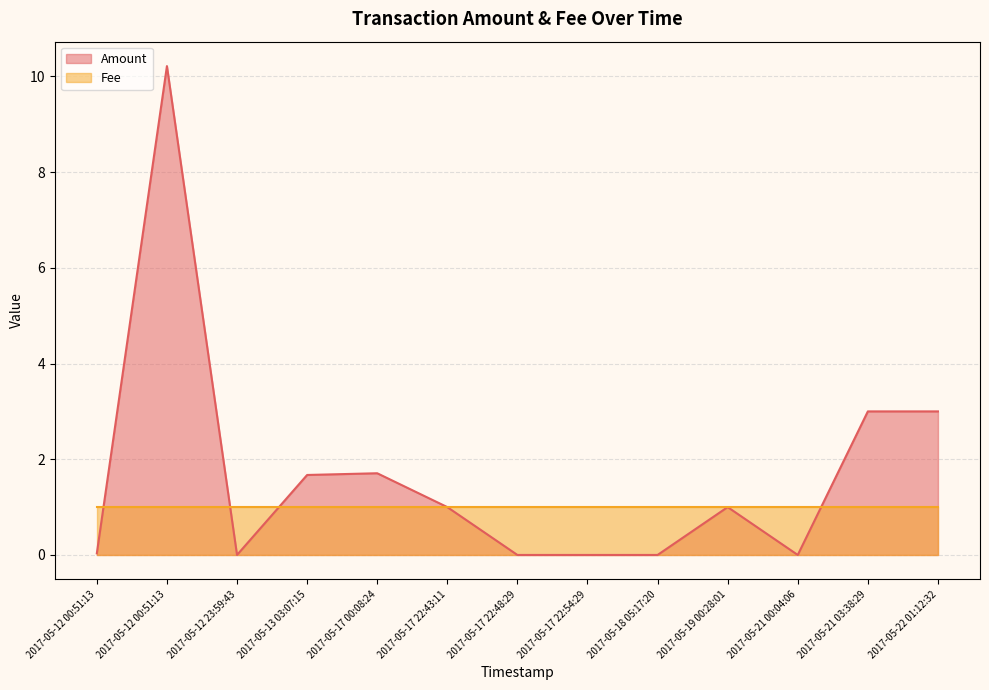

How many points are higher than both their immediate neighbors (excluding endpoints)?

3